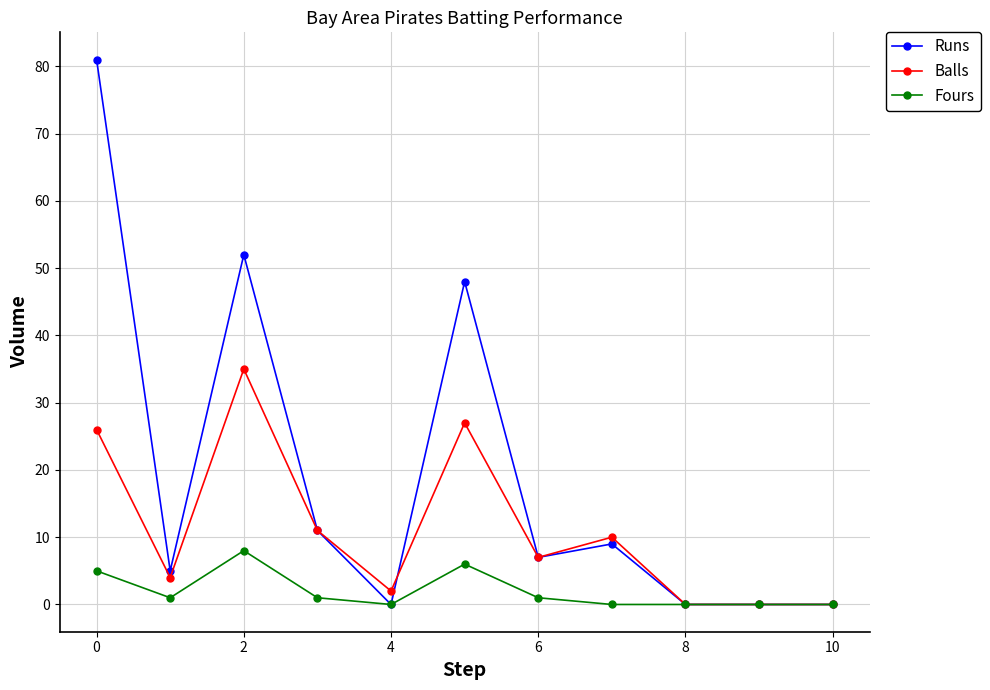

What is the maximum value shown in the chart?

81